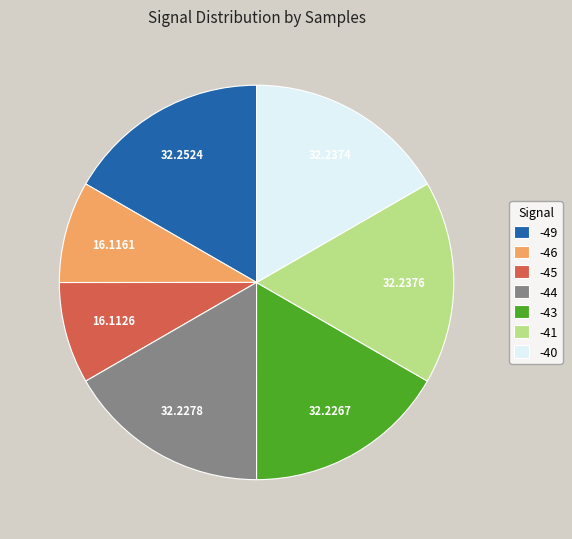

Is the sum of -44 and -49 greater than half?

No